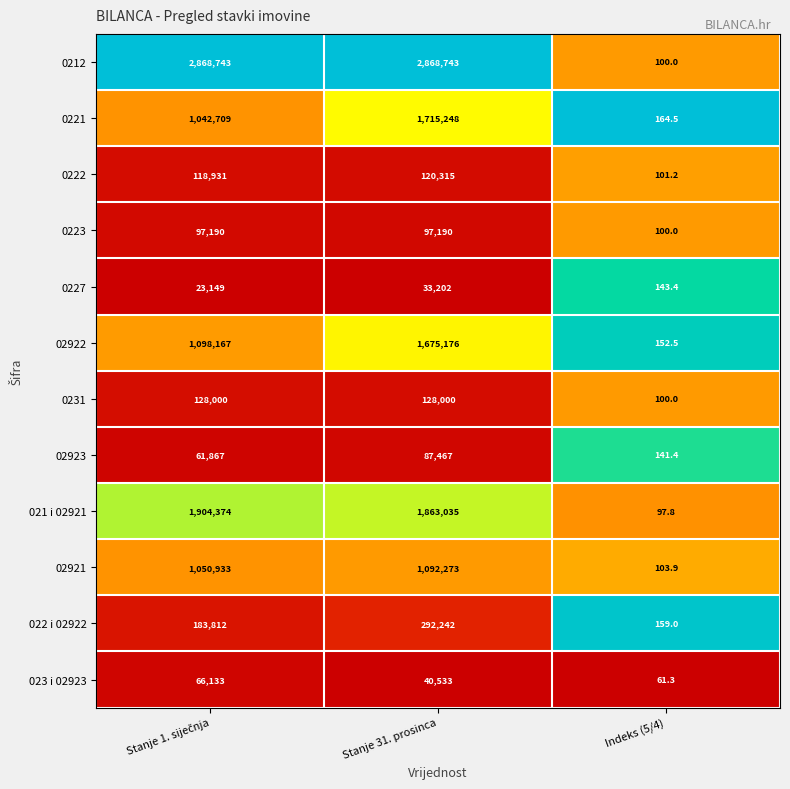

Is it true that 0221 equals 164.5 at Indeks (5/4)?

True